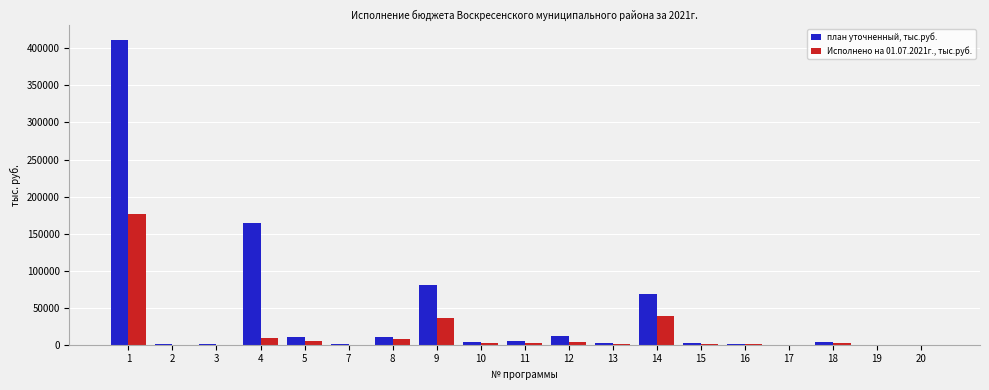

The value of Исполнено на 01.07.2021г., тыс.руб. at 9 is 54832.6. True or false?

False